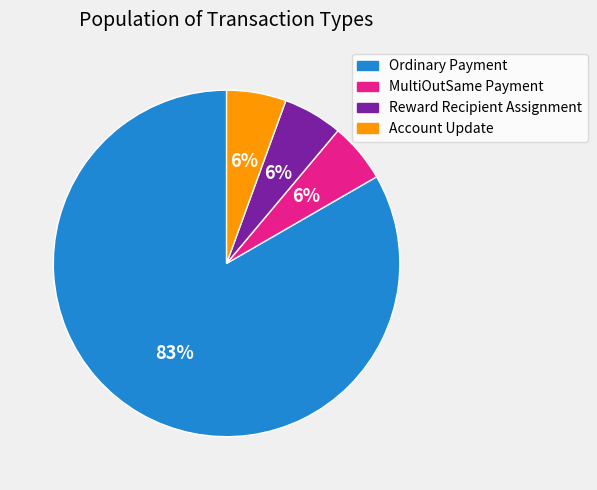

How many segments does this pie chart have?

4